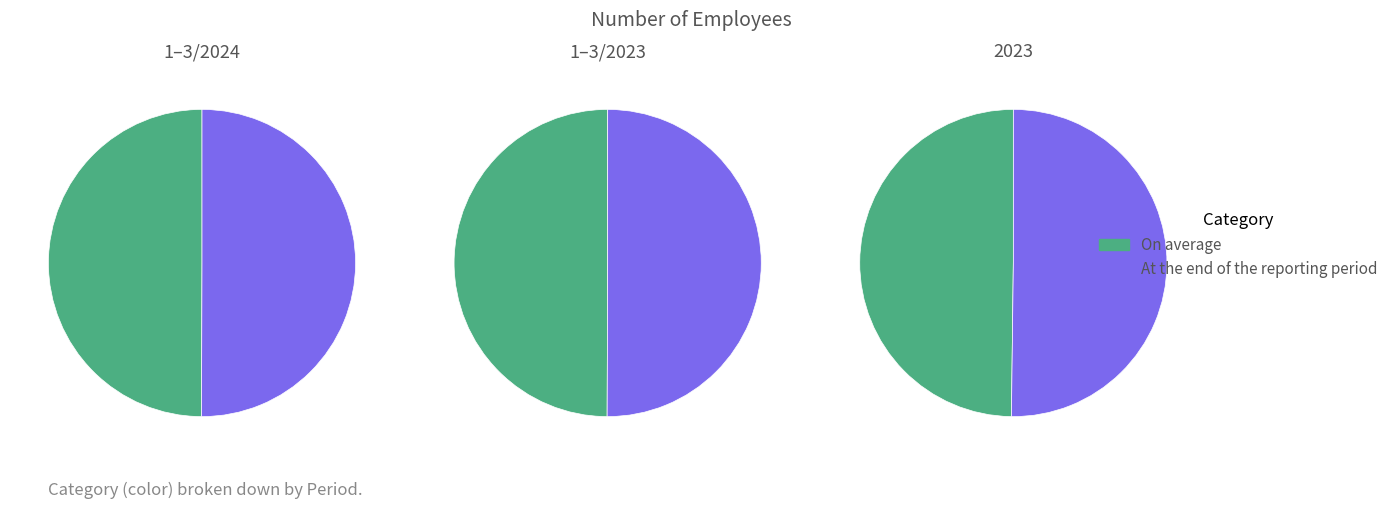

Does 1–3/2024 represent more than half of the total?

No